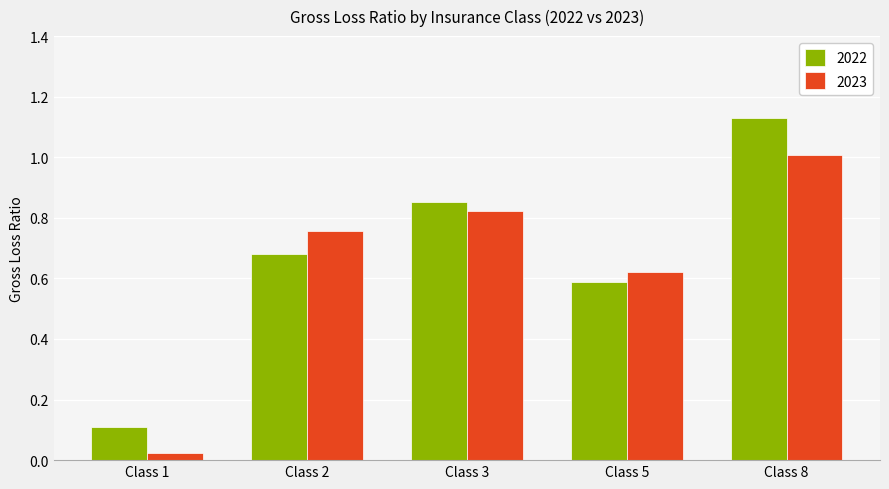

Where is 2023 nearest to the value 0?

Class 1